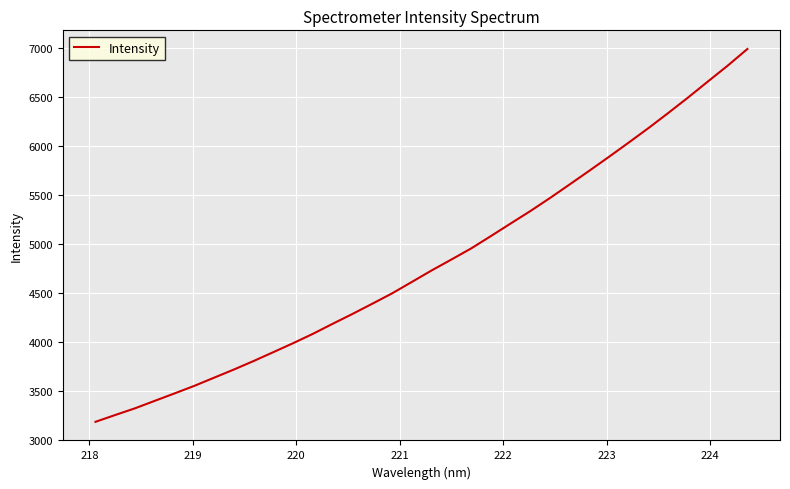

What is the minimum value shown in the chart?

3181.7